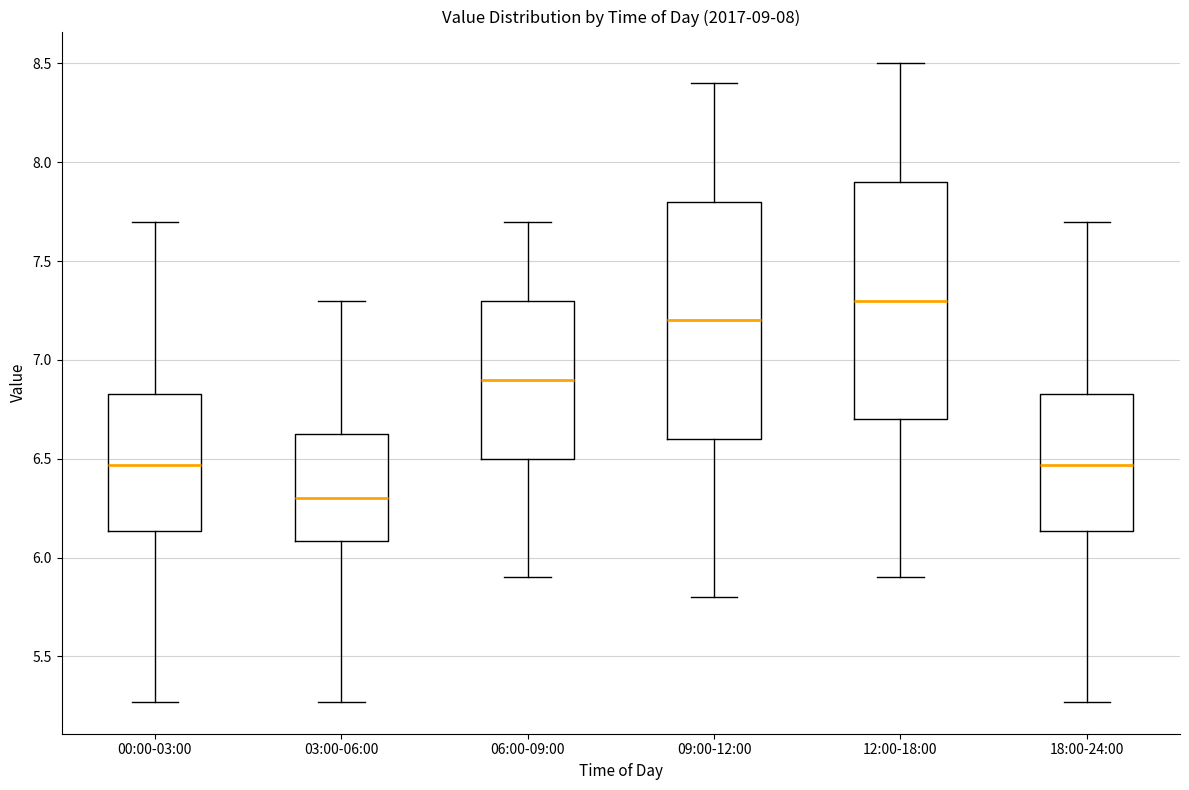

Which box has the highest median line?

12:00-18:00